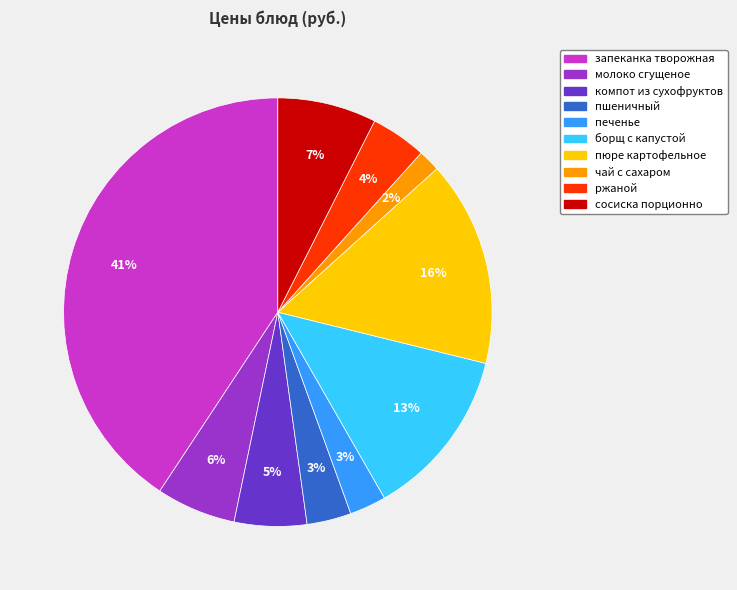

The сосиска порционно slice represents 2% of the pie. True or false?

False